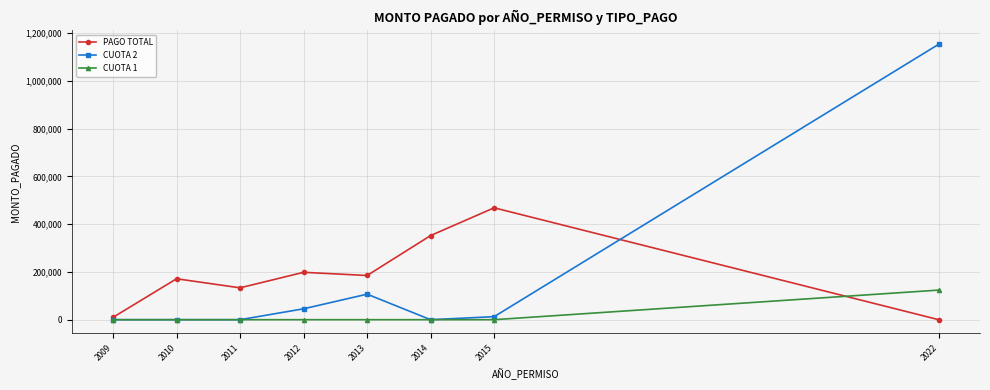

Is it true that CUOTA 1 equals -43952 at 2013?

False